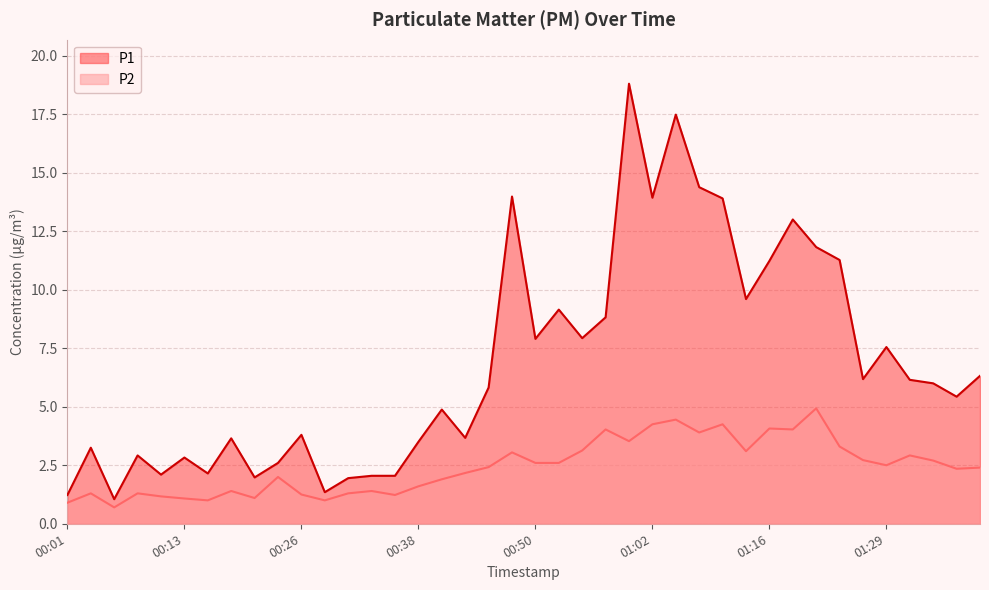

What position from the right is 00:38?

25